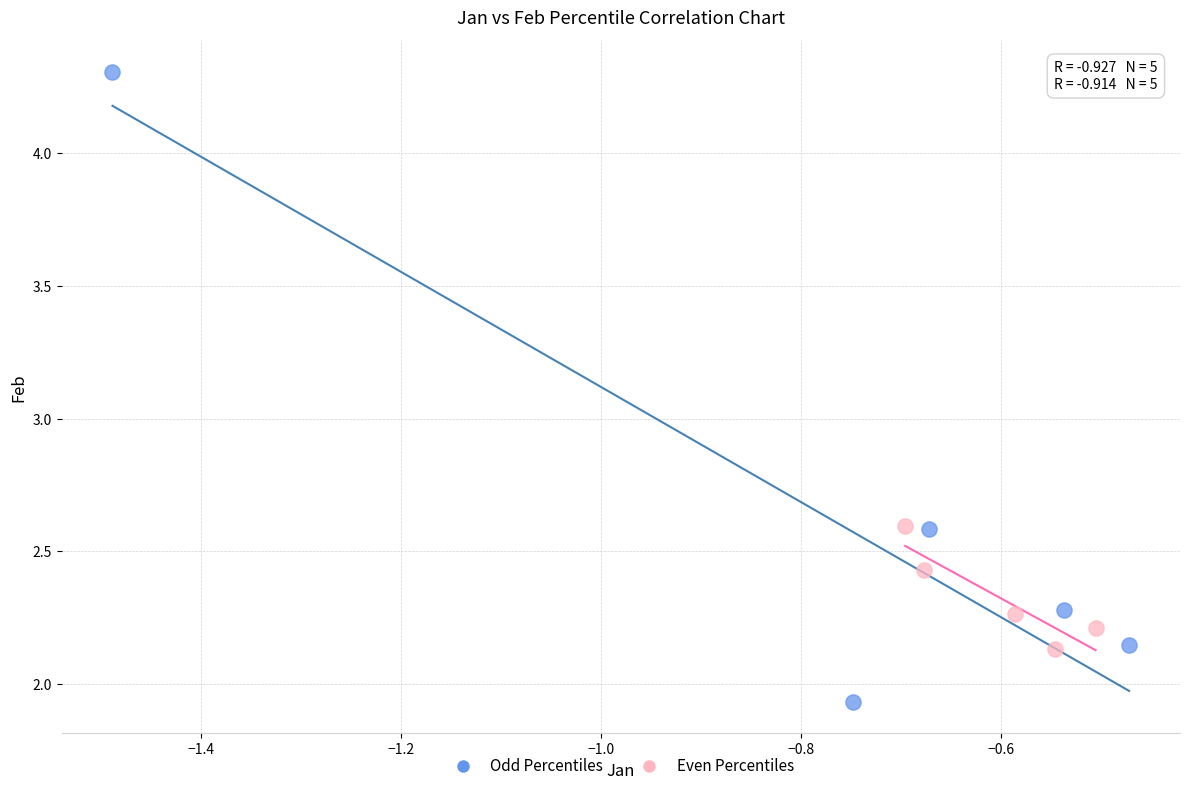

Which series reaches the maximum Y coordinate?

Odd Percentiles